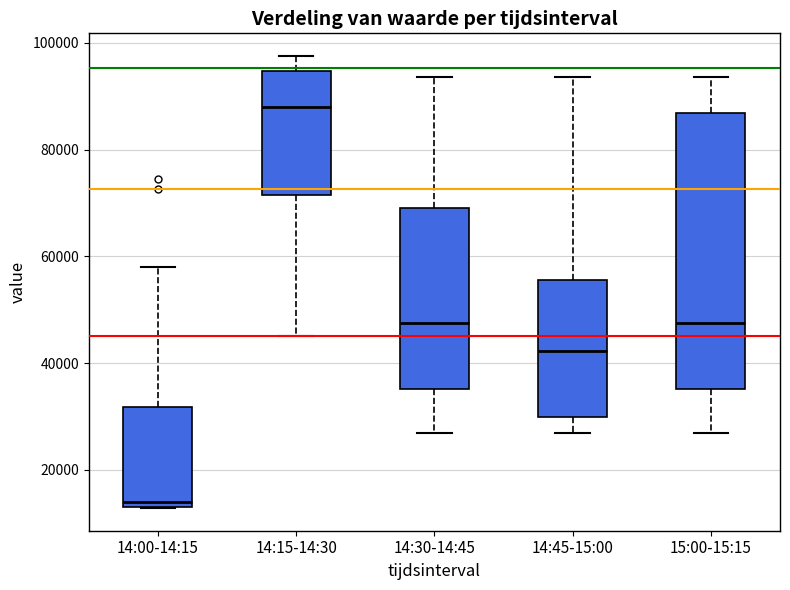

Where is the upper edge of the box for 15:00-15:15 on the y-axis? The values are not printed on the chart, so give them approximately, as read against the axis.

86000